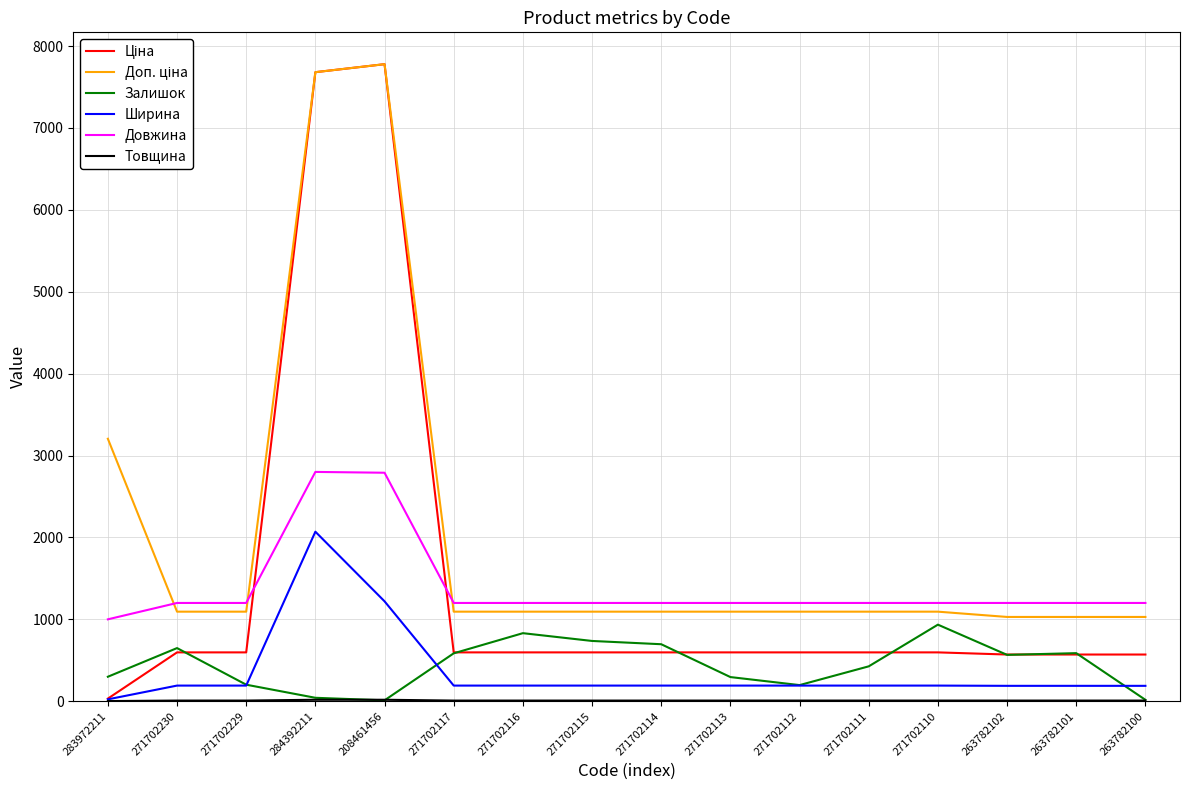

Which series changed the most between 271702229 and 263782101?

Залишок